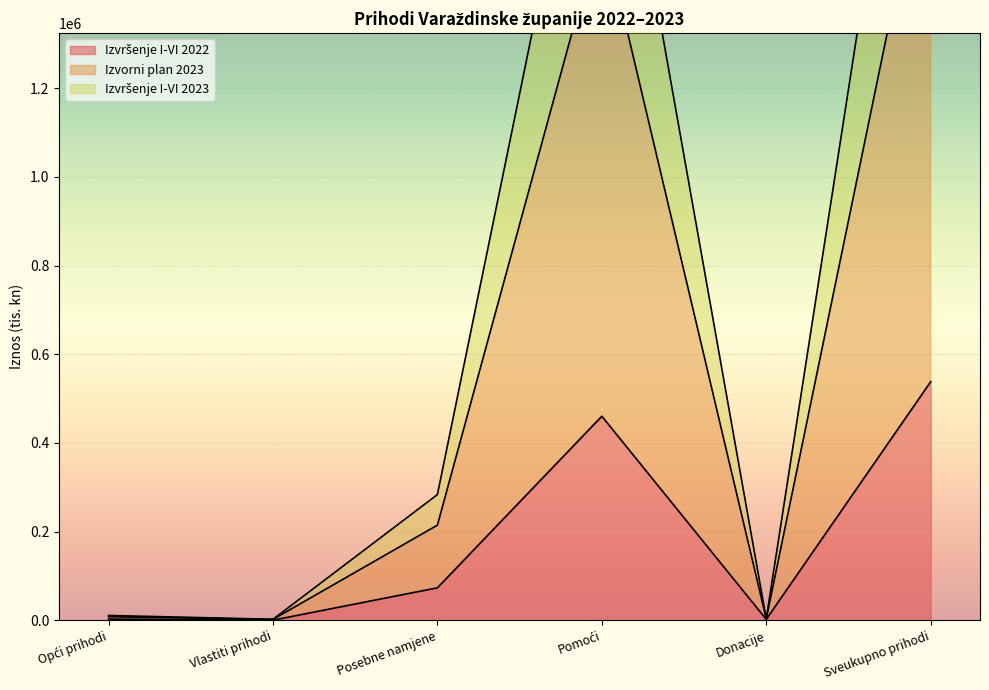

What is the smallest value displayed?

176.0